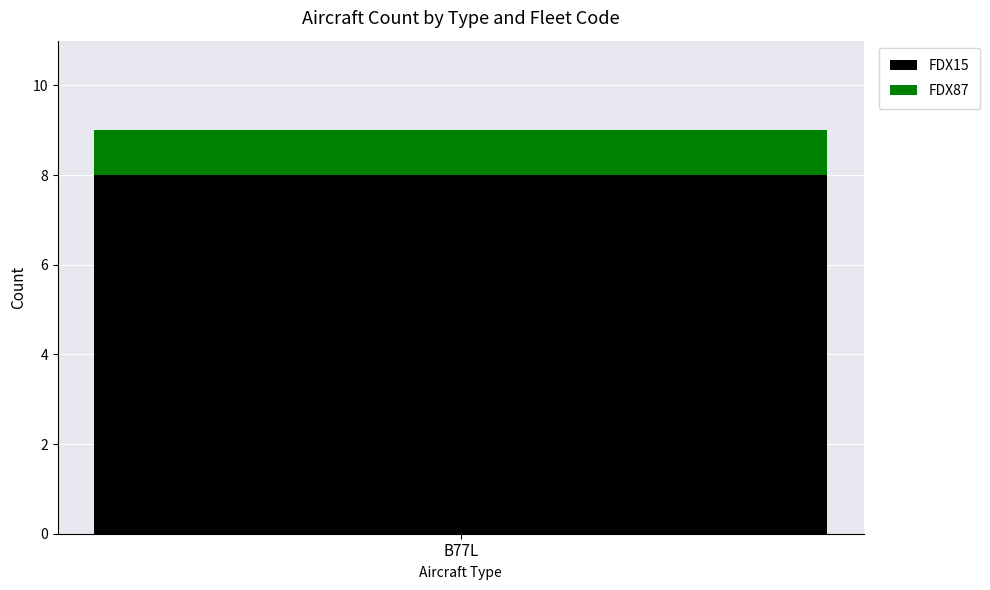

Reading left to right, transcribe the values for FDX15.

8